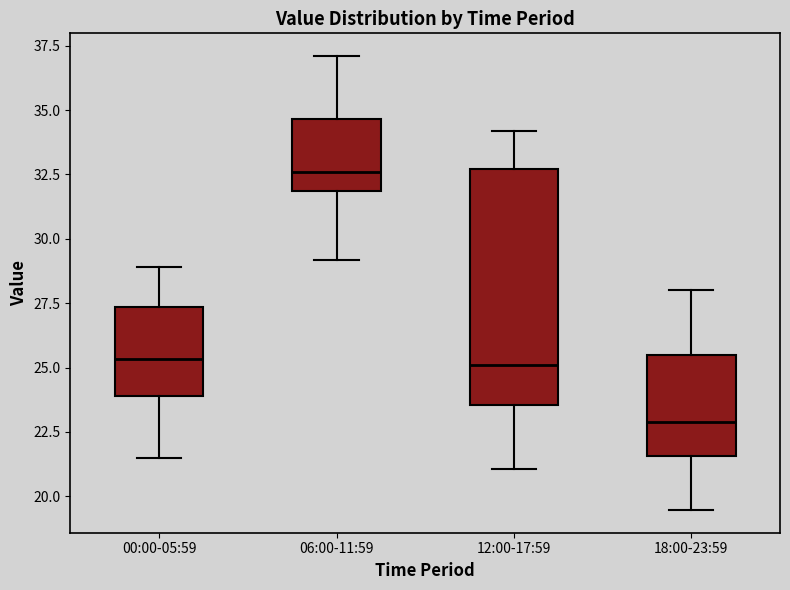

Which box is the tallest, from its lower edge to its upper edge?

12:00-17:59